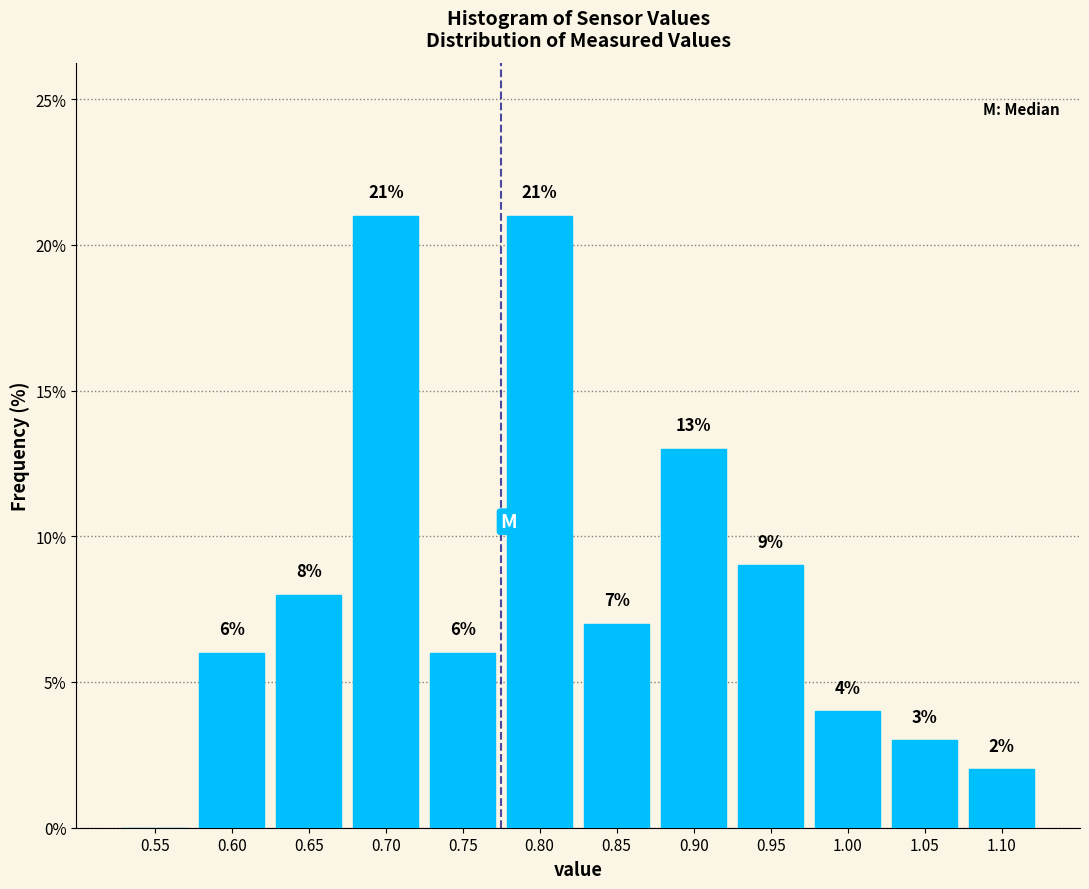

Reading left to right, list all the values displayed in this chart.

0.55=0.0	0.60=6.0	0.65=8.0	0.70=21.0	0.75=6.0	0.80=21.0	0.85=7.0	0.90=13.0	0.95=9.0	1.00=4.0	1.05=3.0	1.10=2.0